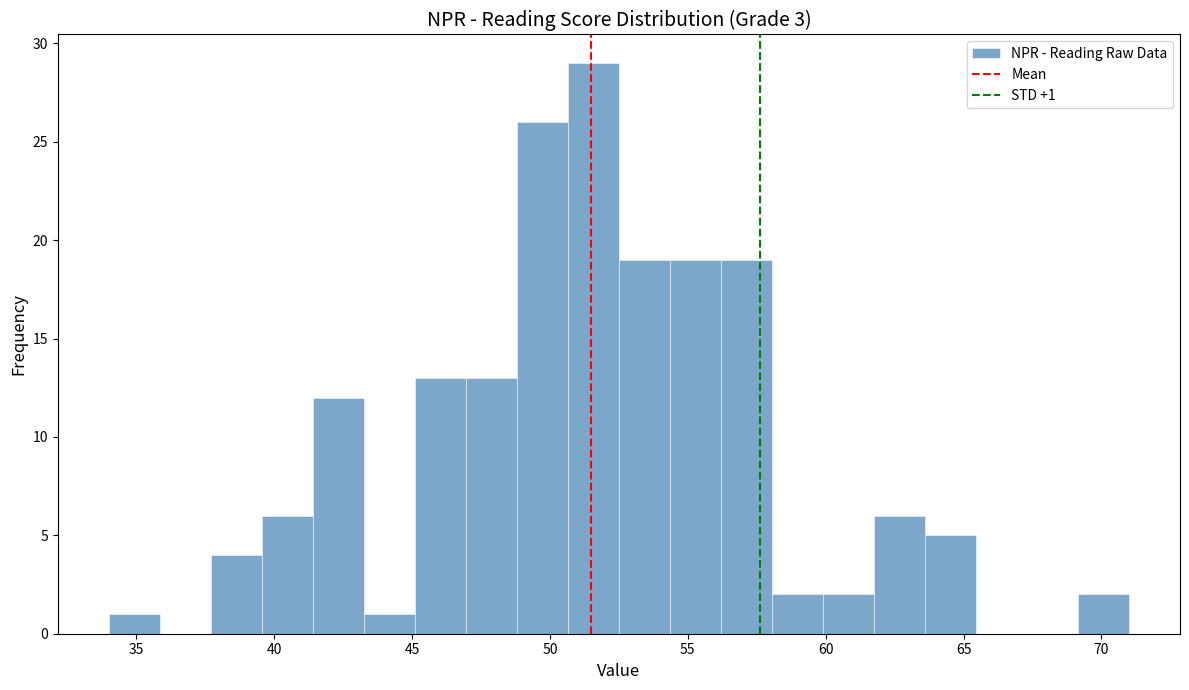

Read against the x-axis, roughly where is the centre of the tallest bar?

51.5